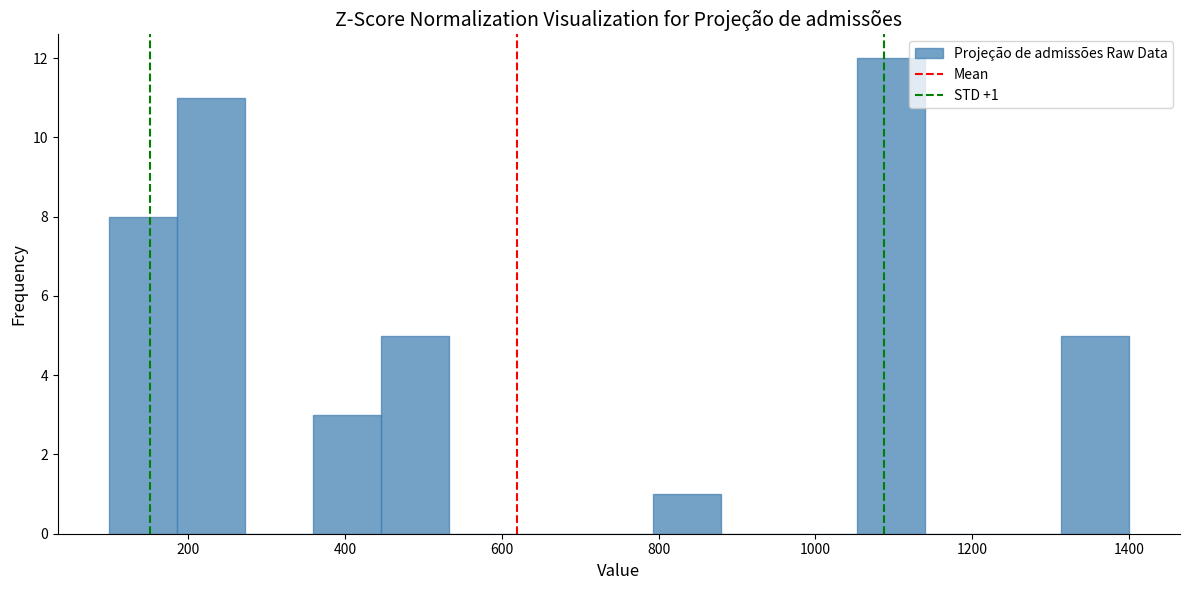

Over which range of the x-axis is the bar tallest?

1060 to 1140